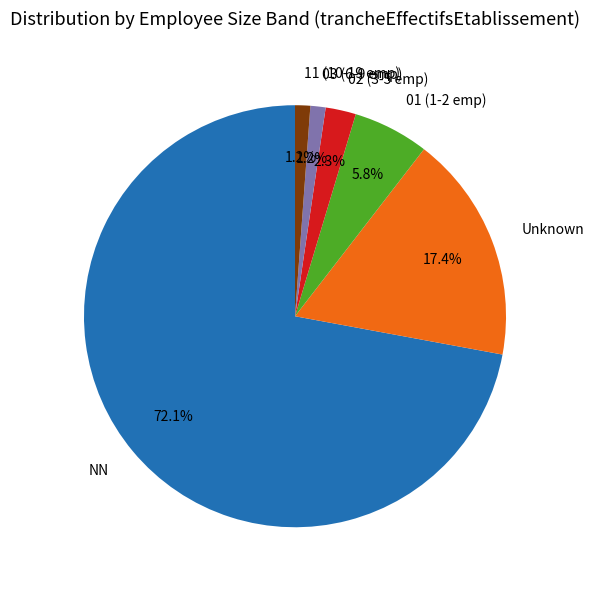

Between Unknown and NN, which is larger?

NN